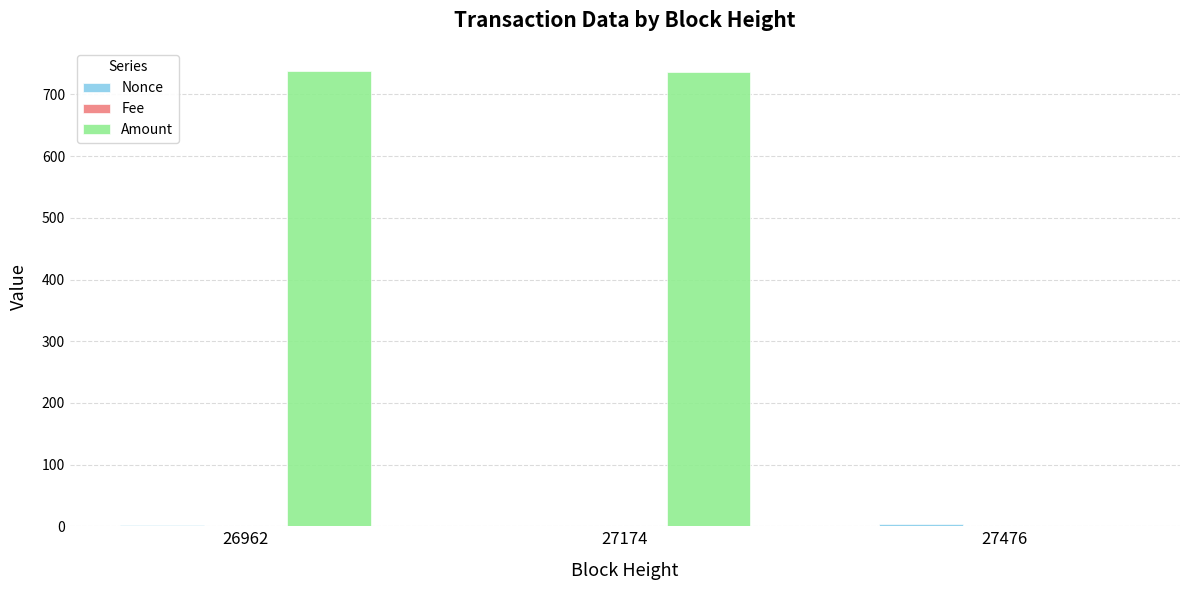

The Amount series shows 1.0 at 27476. True or false?

True